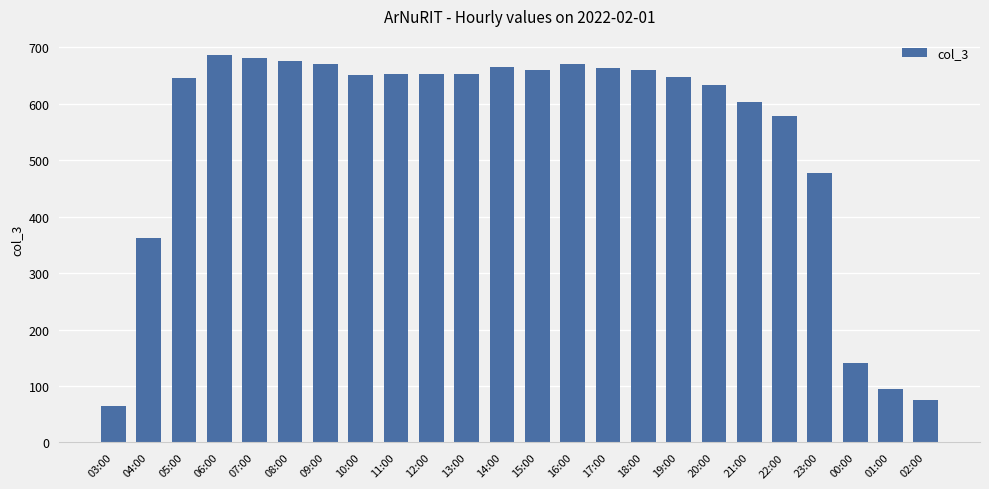

What is the difference between the second highest and second lowest values?

606